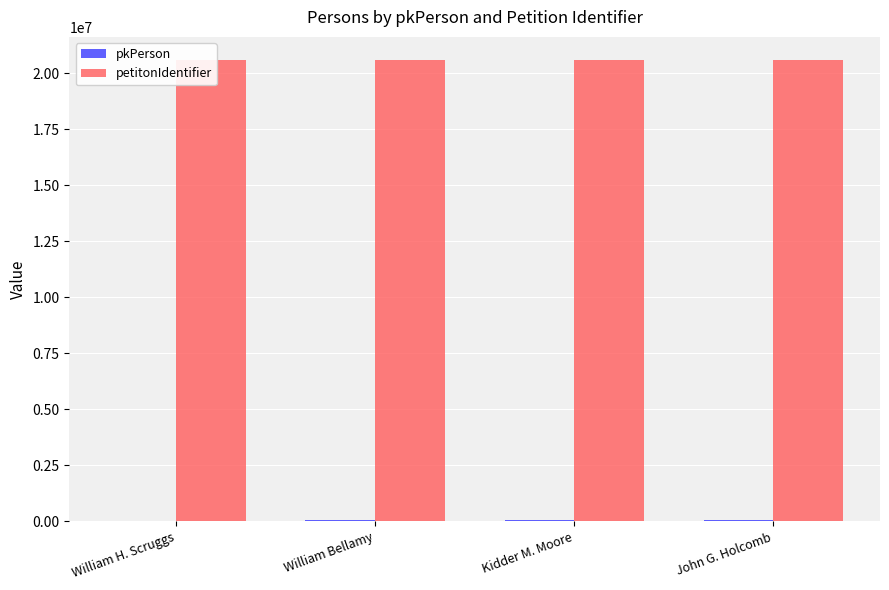

What are all the series names shown in the legend?

pkPerson, petitonIdentifier